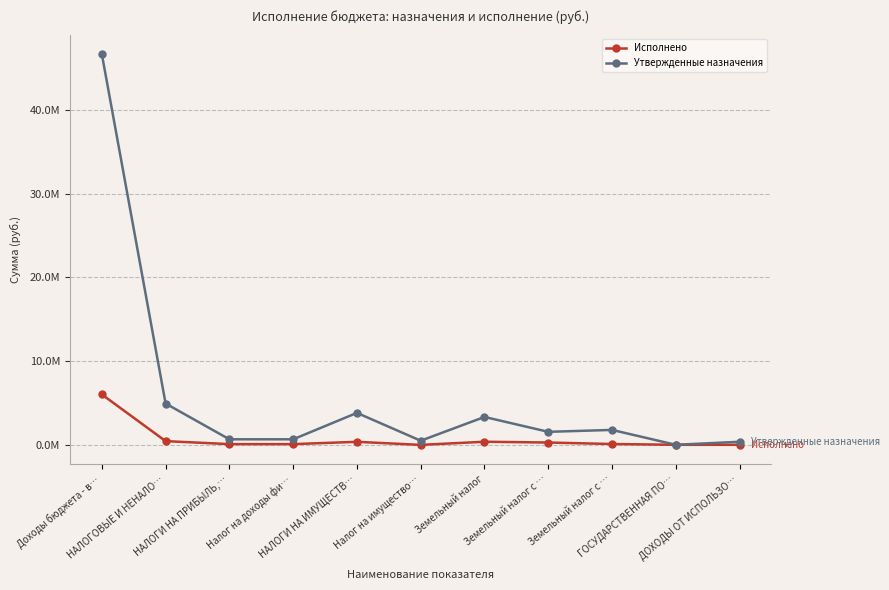

What are all the series names shown in the legend?

Исполнено, Утвержденные назначения